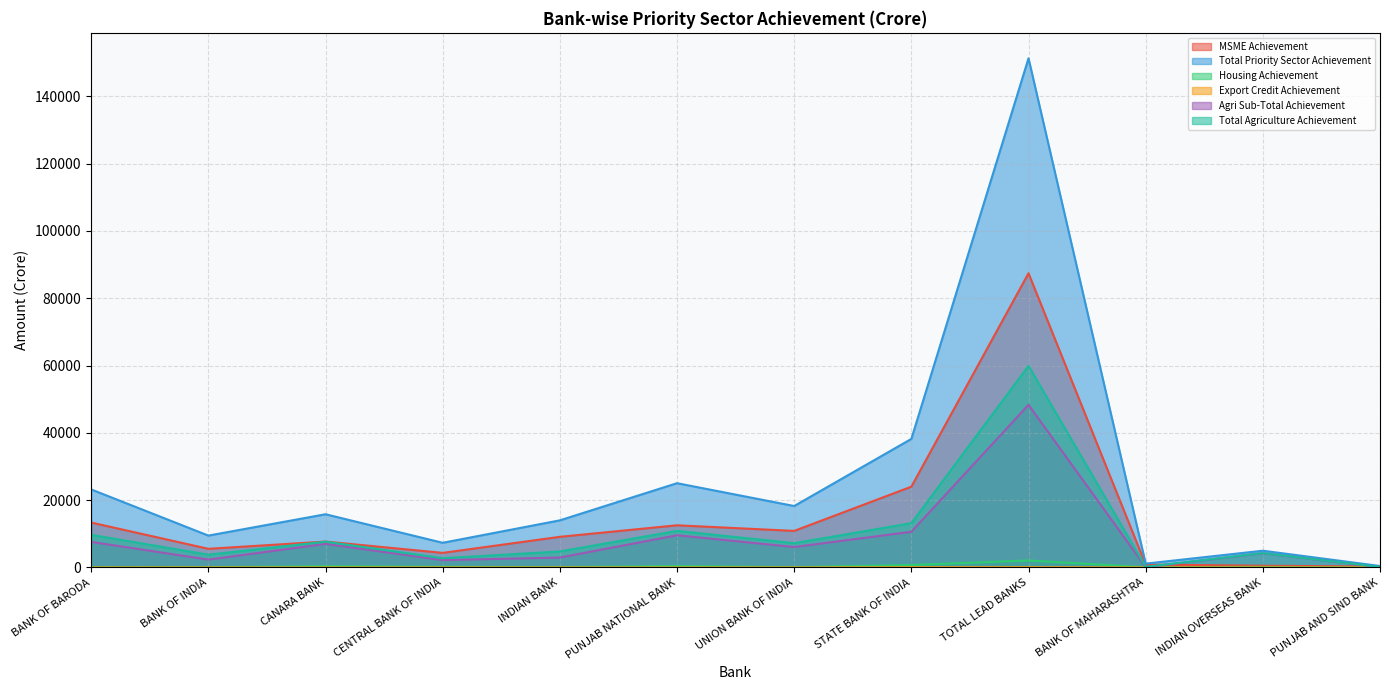

The Total Priority Sector Achievement series shows 14003.6 at INDIAN BANK. True or false?

True